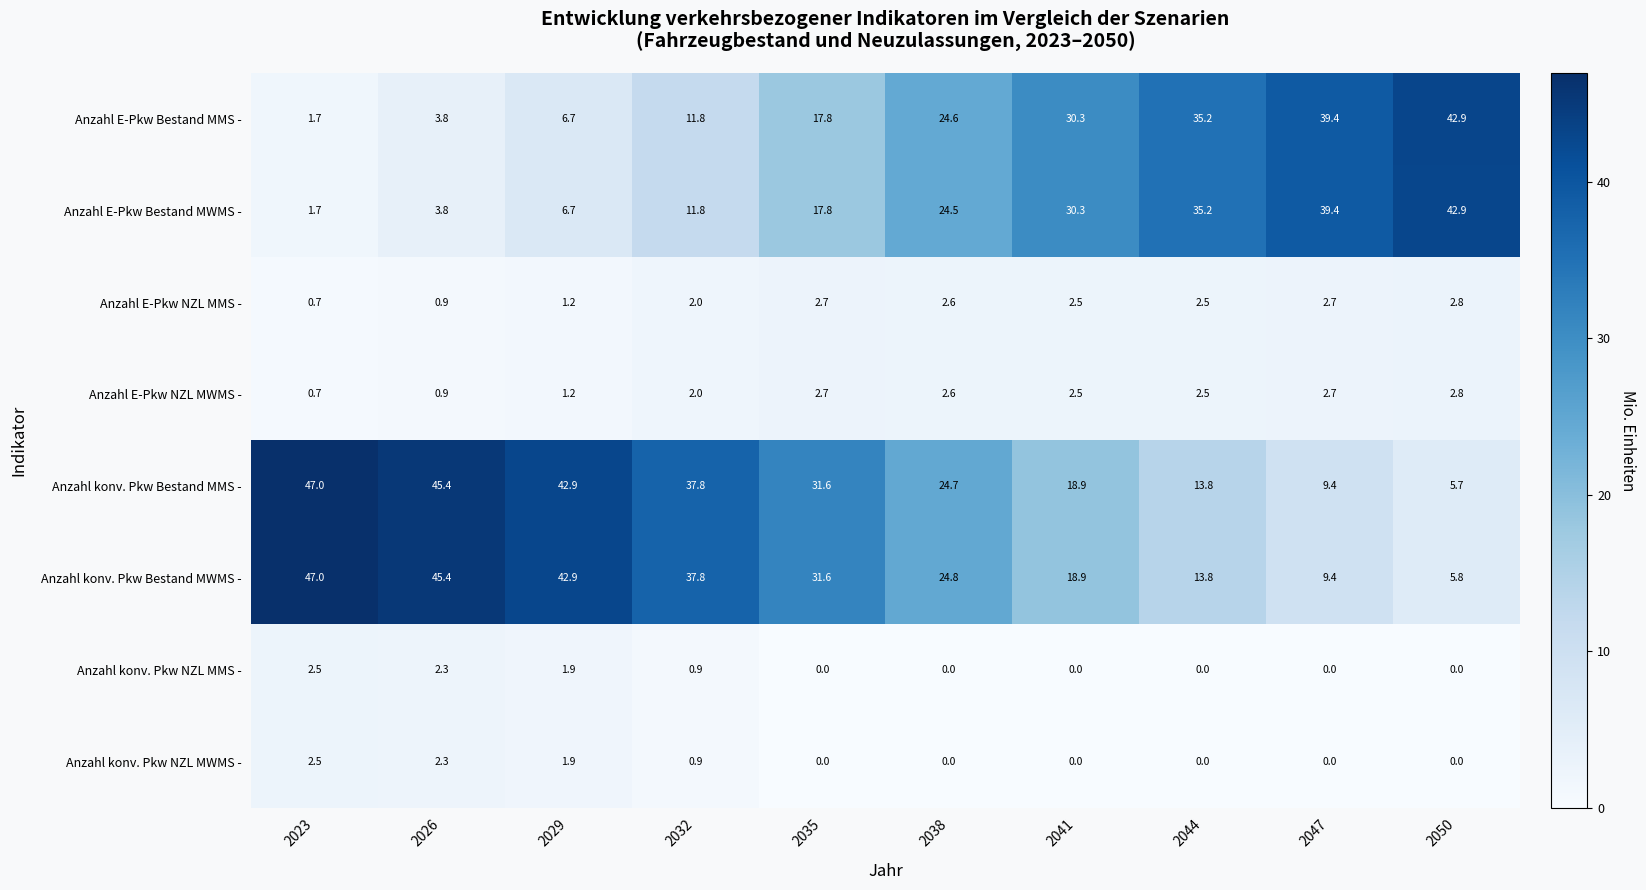

Count the number of categories in the chart.

10